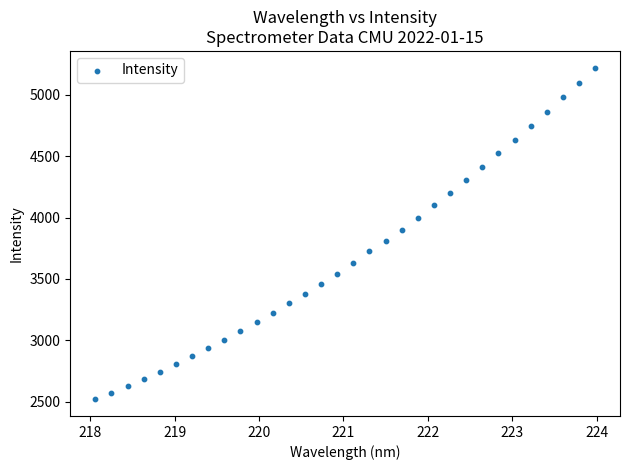

What is the range of X values (max minus min)?

5.9